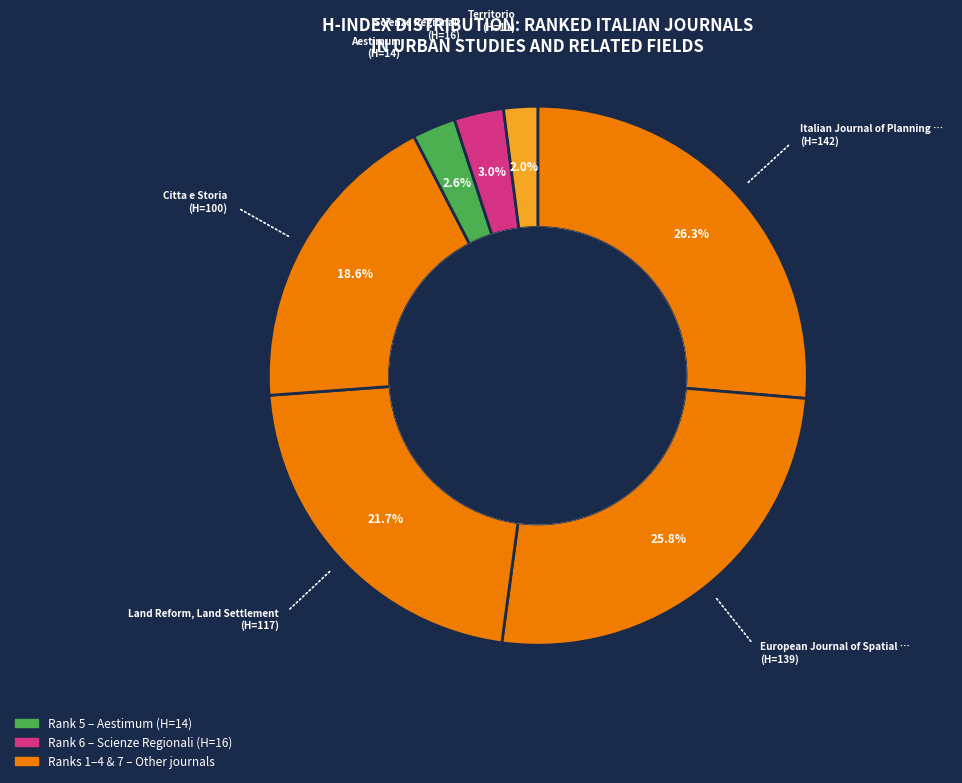

How many segments does this pie chart have?

7